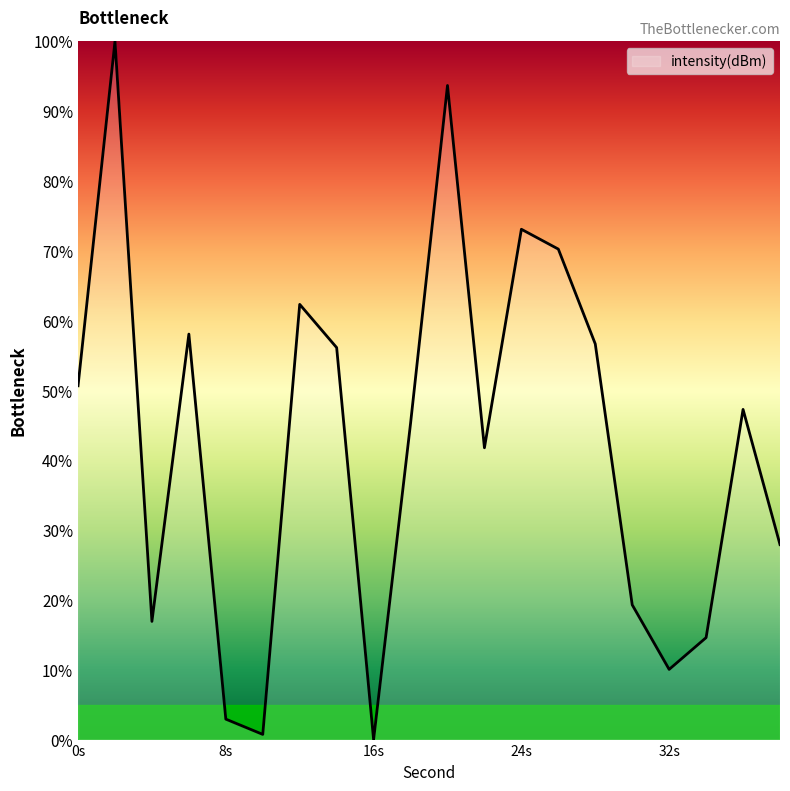

What is the difference between the maximum and minimum values?

100.0